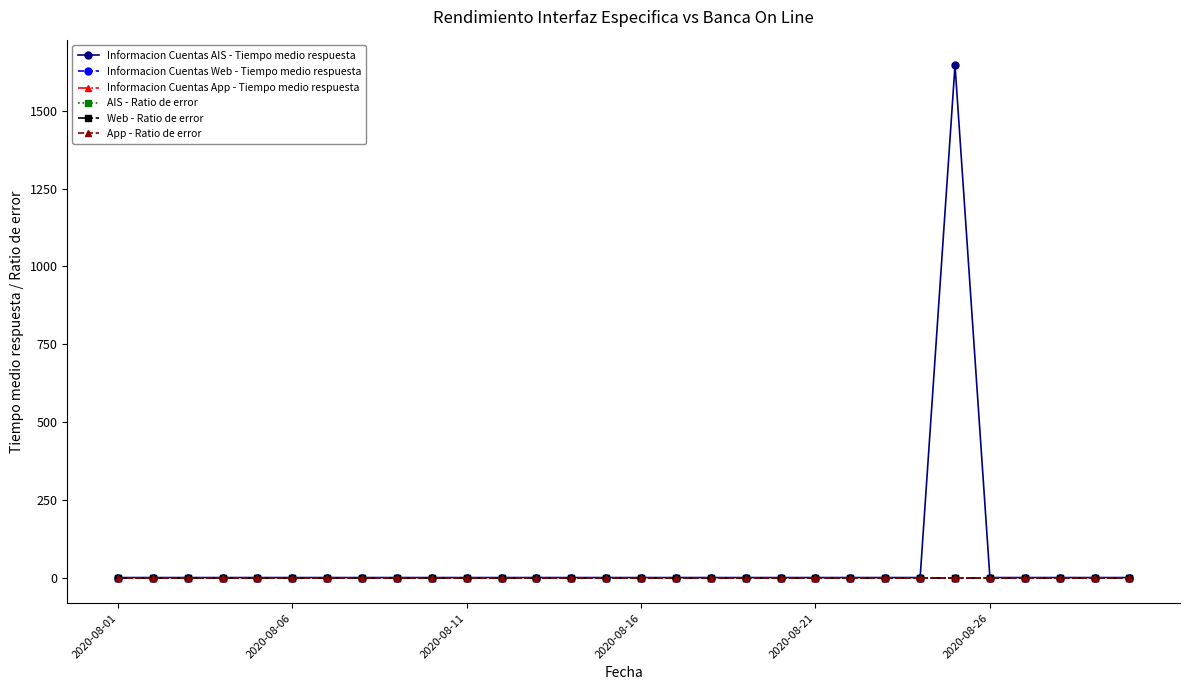

Is this an area chart (filled region under the line)?

No